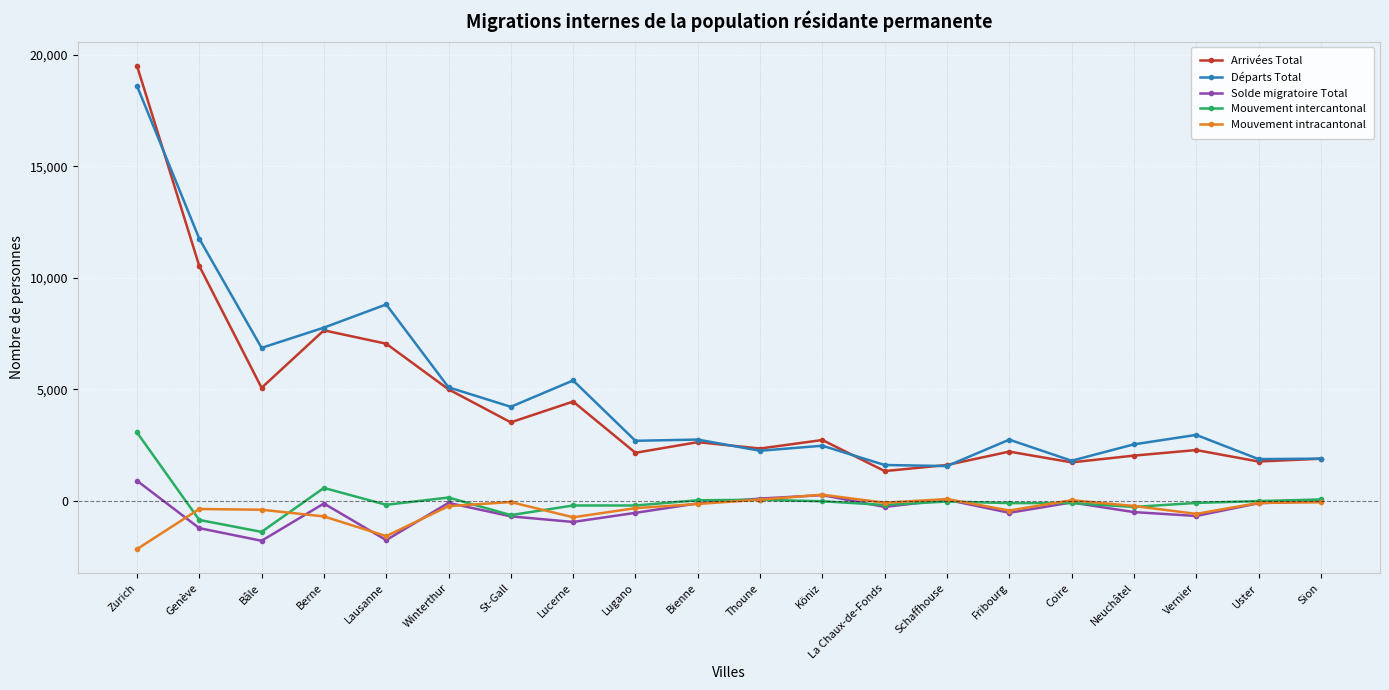

What is the label of the 14th point from the right?

St-Gall